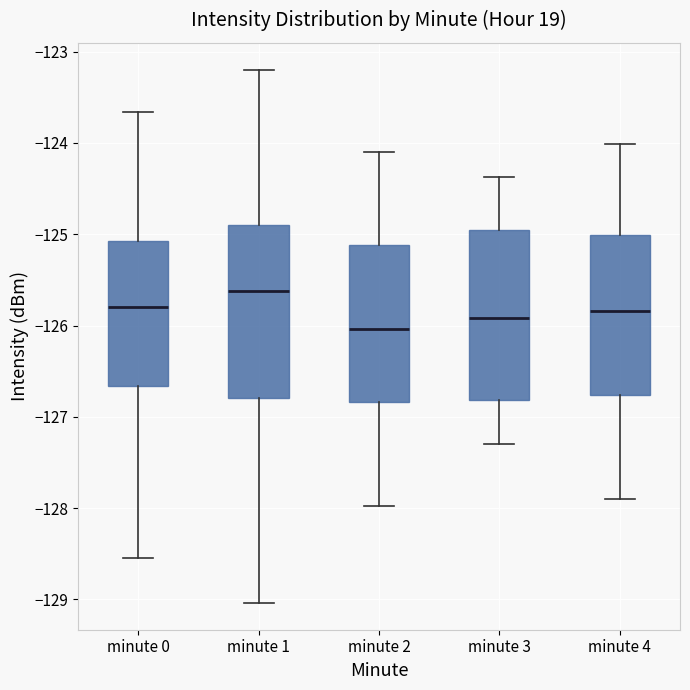

Reading left to right, transcribe this box plot: for each box, give where its median line is, the range the box spans, and where its two whiskers end, as read against the y-axis. The values are not printed on the chart, so give them approximately, as read against the axis.

minute 0: median -125.8, box -126.7 to -125.1, whiskers -128.6 to -123.7
minute 1: median -125.6, box -126.8 to -124.9, whiskers -129.0 to -123.2
minute 2: median -126.0, box -126.8 to -125.1, whiskers -128.0 to -124.1
minute 3: median -125.9, box -126.8 to -125.0, whiskers -127.3 to -124.4
minute 4: median -125.8, box -126.8 to -125.0, whiskers -127.9 to -124.0